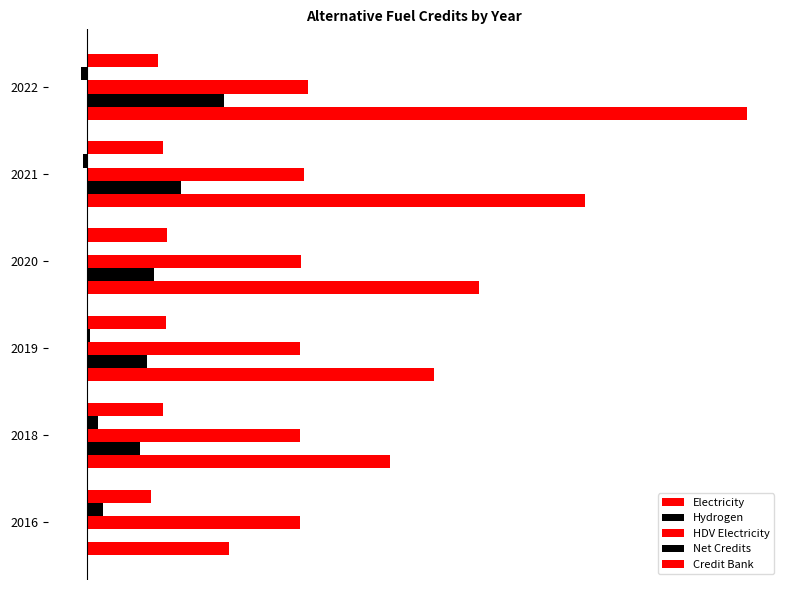

What is the smallest value displayed?

-0.9